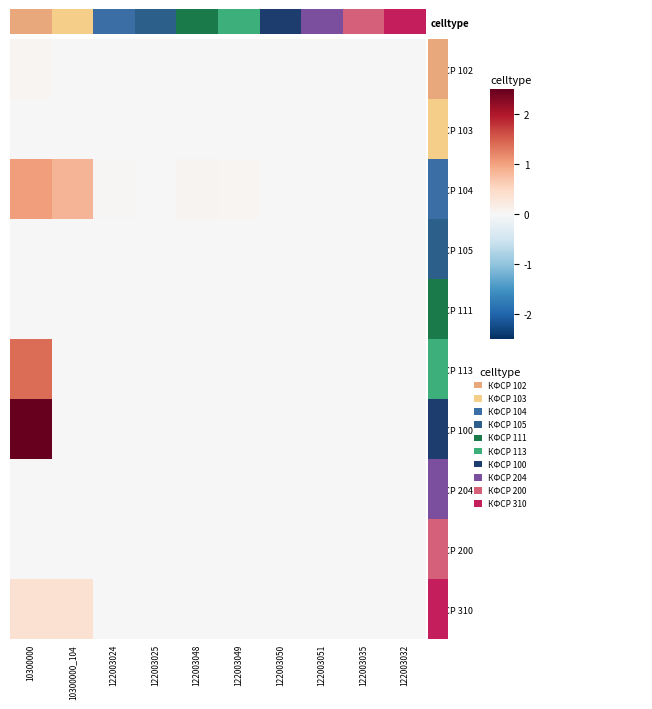

Which series changed the most between 122003024 and 122003051?

КФСР 104